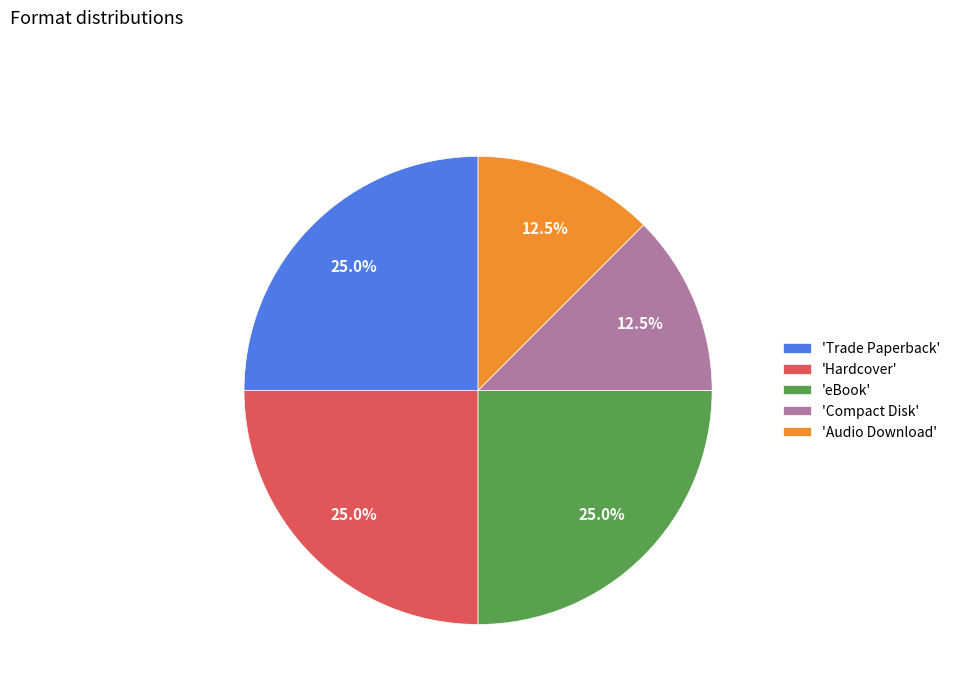

Which has a higher value, 'eBook' or 'Audio Download'?

'eBook'